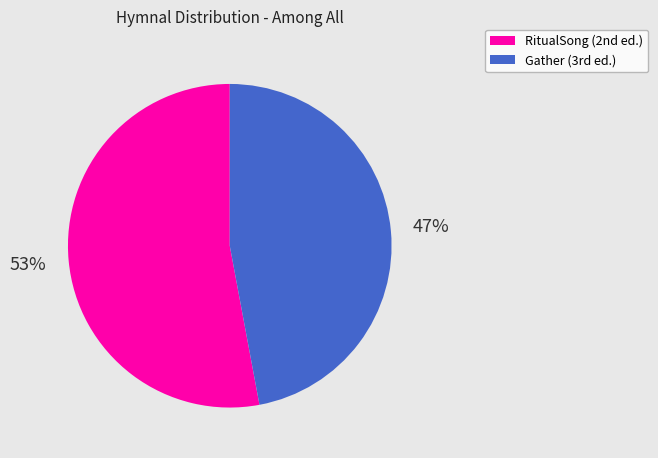

What is the majority slice?

RitualSong (2nd ed.)